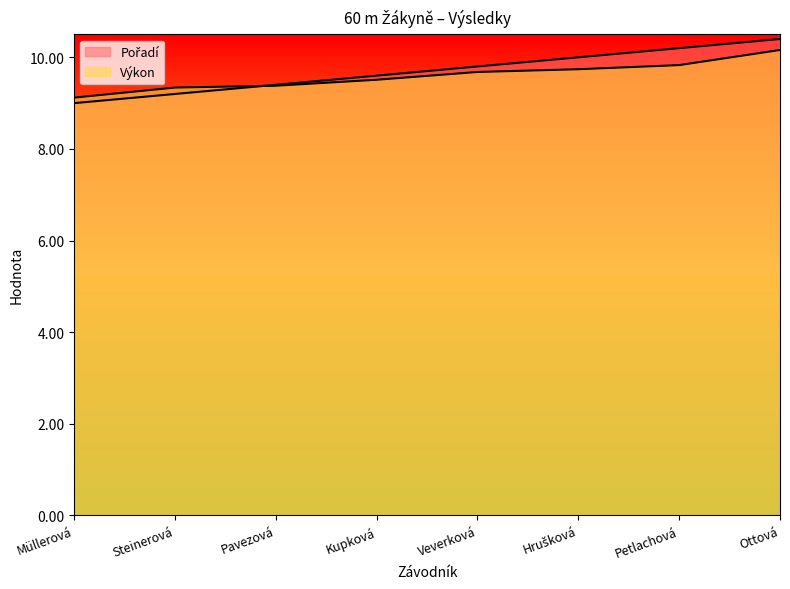

What is the sum of the Výkon values at Veverková and Ottová?

19.8